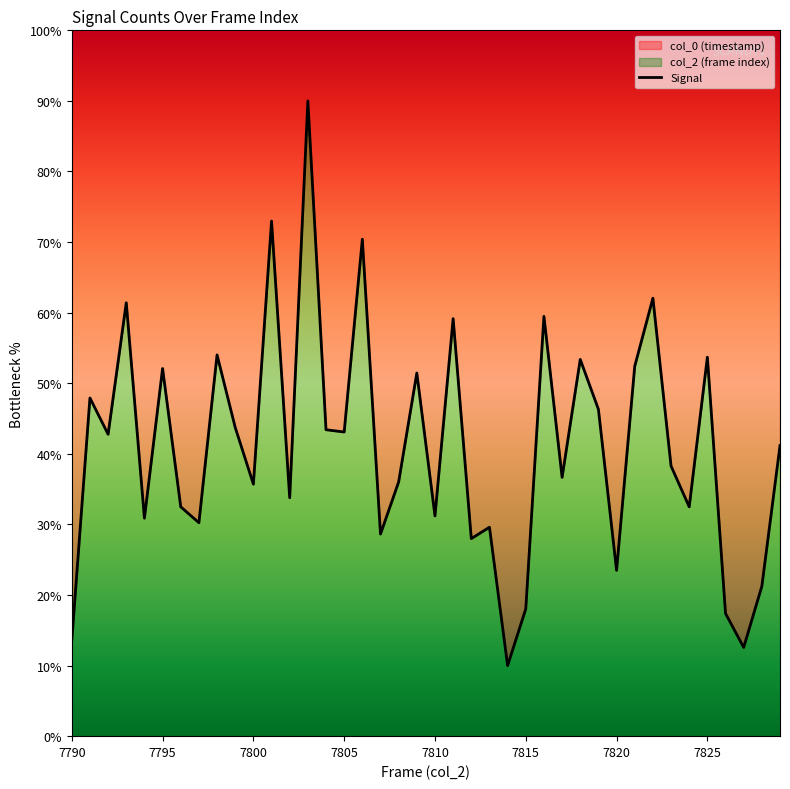

Rank the categories by value from lowest to highest.

24, 37, 7790, 36, 25, 38, 30, 22, 17, 23, 7825, 7810, 20, 7820, 34, 12, 10, 18, 27, 33, 39, 7800, 15, 14, 9, 29, 7795, 19, 7815, 31, 28, 35, 8, 21, 26, 7805, 32, 16, 11, 13